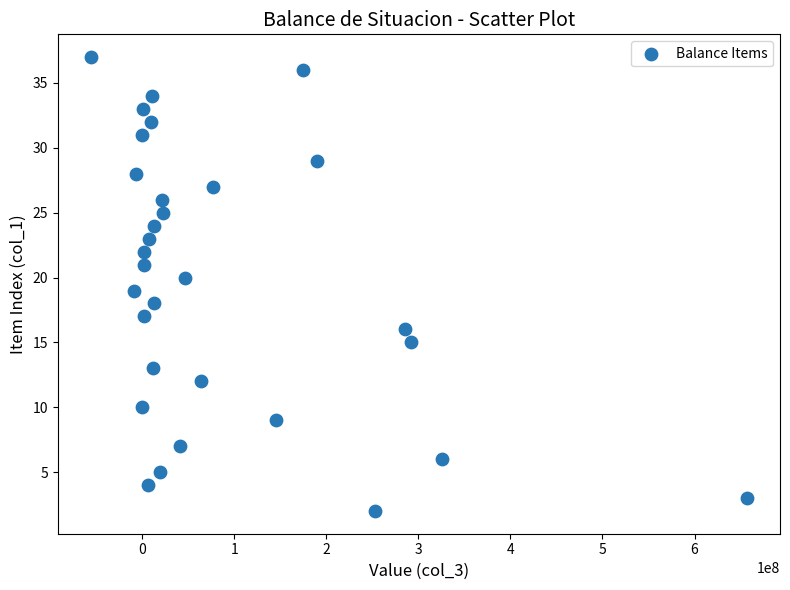

What is the range of Y values (max minus min)?

35